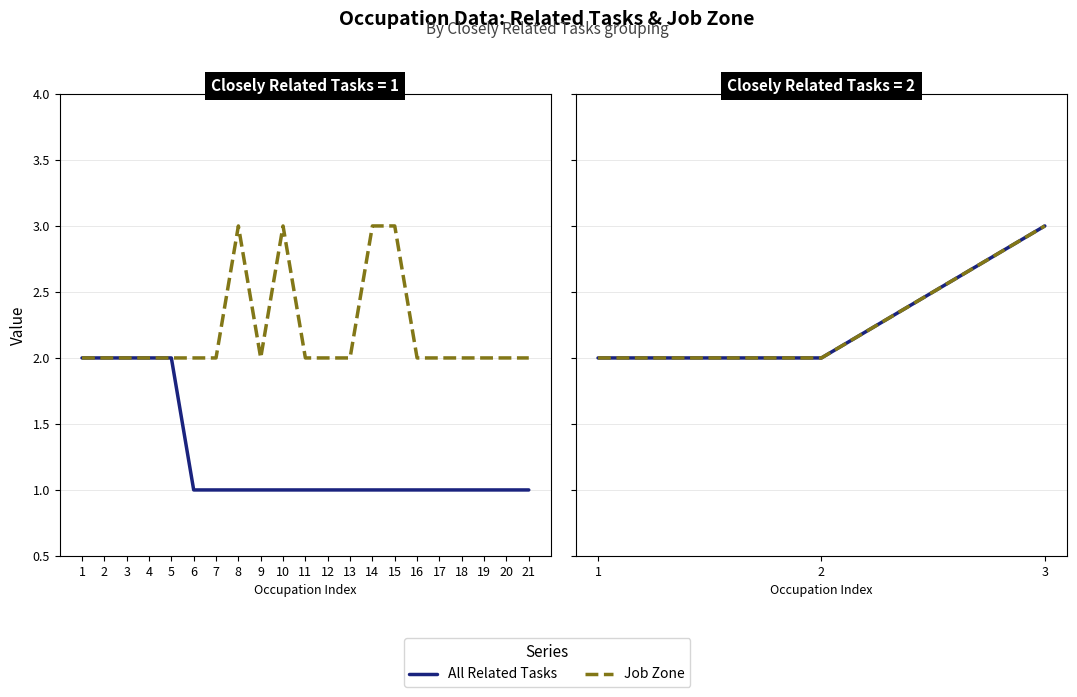

How many lines are shown in the chart?

2